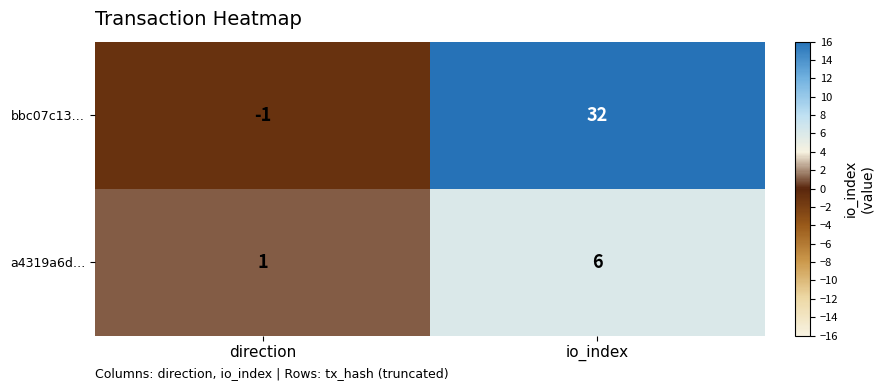

At which category does the chart reach its peak across all series?

io_index